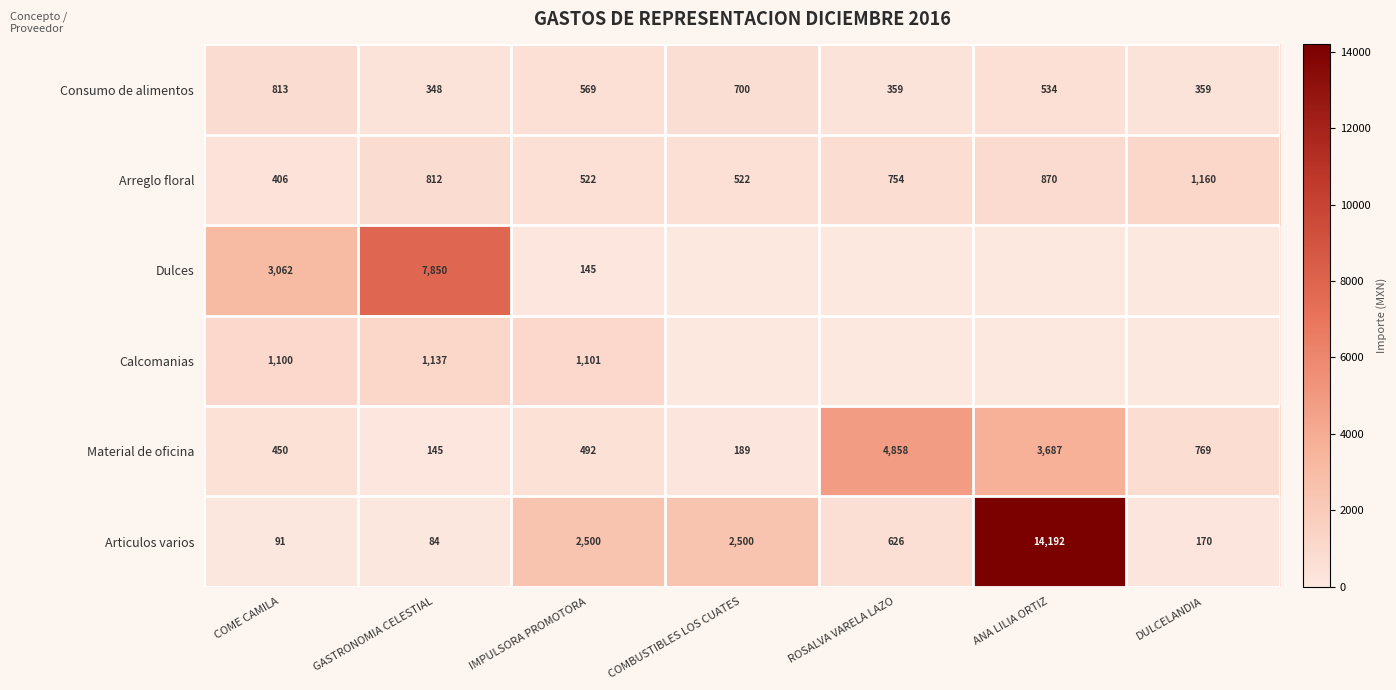

How many data points does each series have?

7